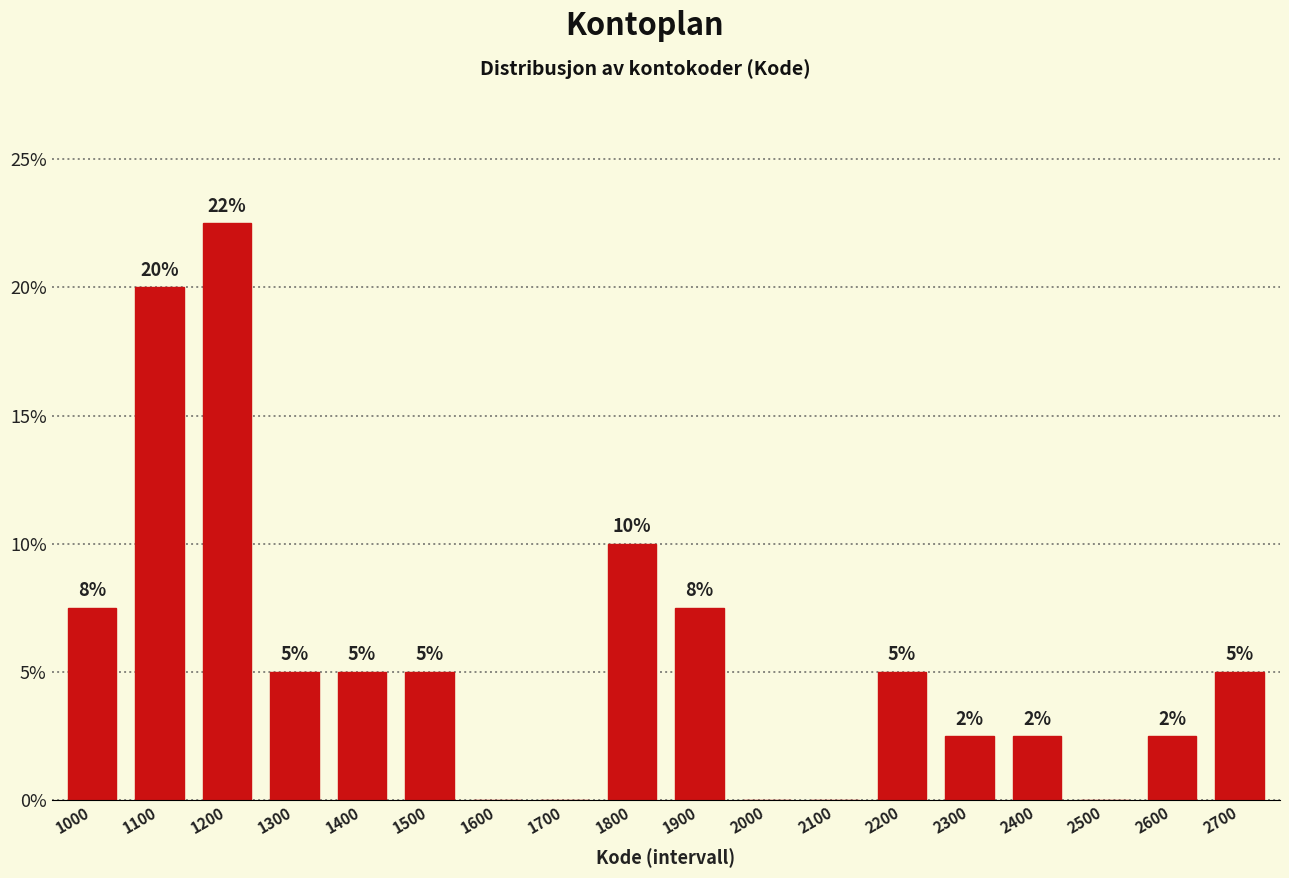

At which category does the chart reach its peak across all series?

1200